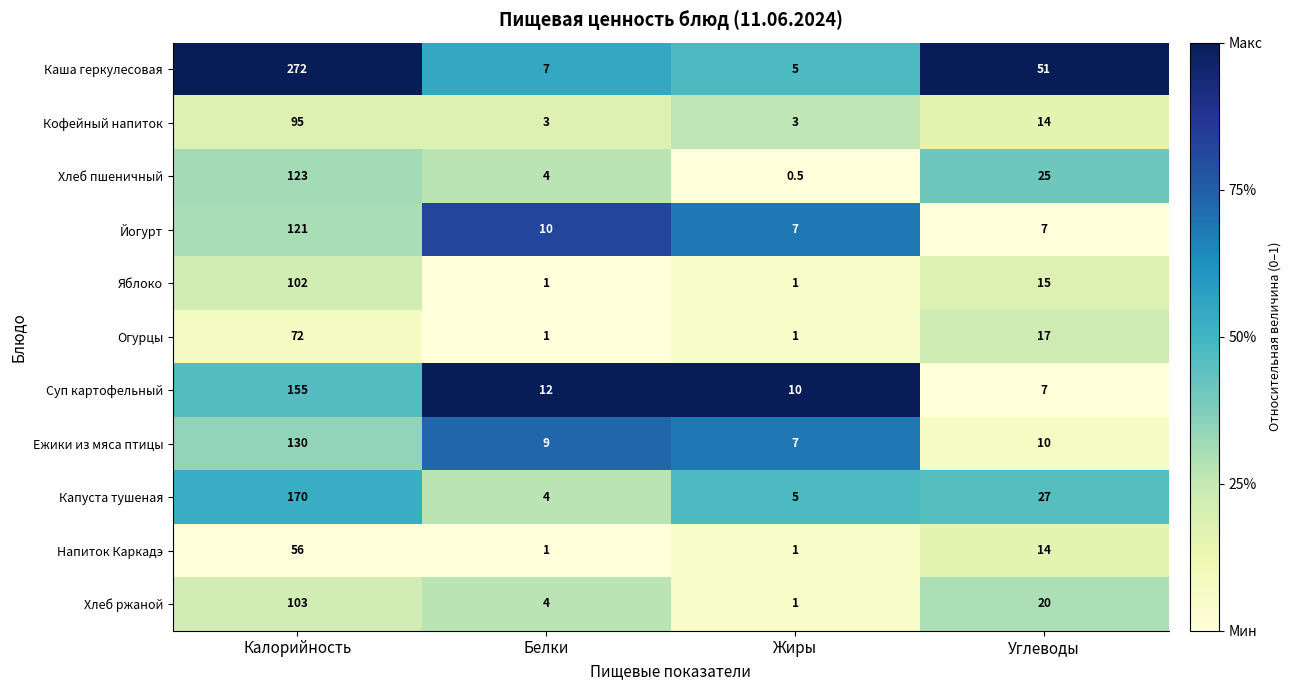

True or false: Хлеб ржаной has a value of 4.0 at Белки.

True